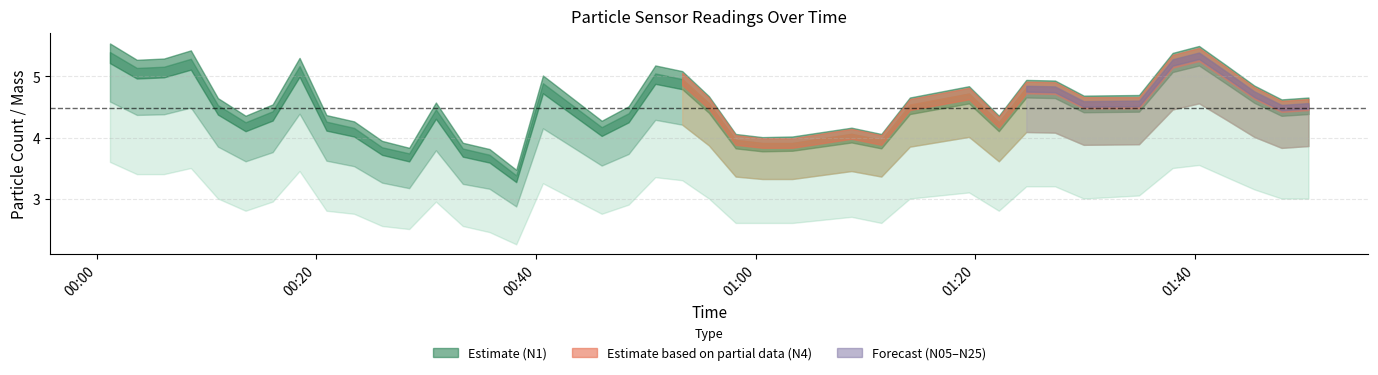

What is the difference between the second highest and minimum values in the N1 series?

2.0